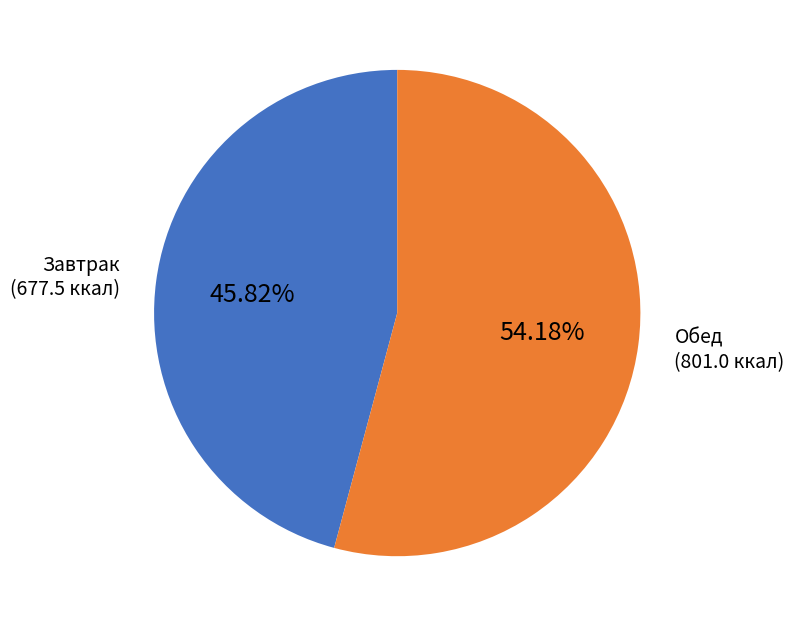

Is there any slice that represents more than half of the pie?

Yes